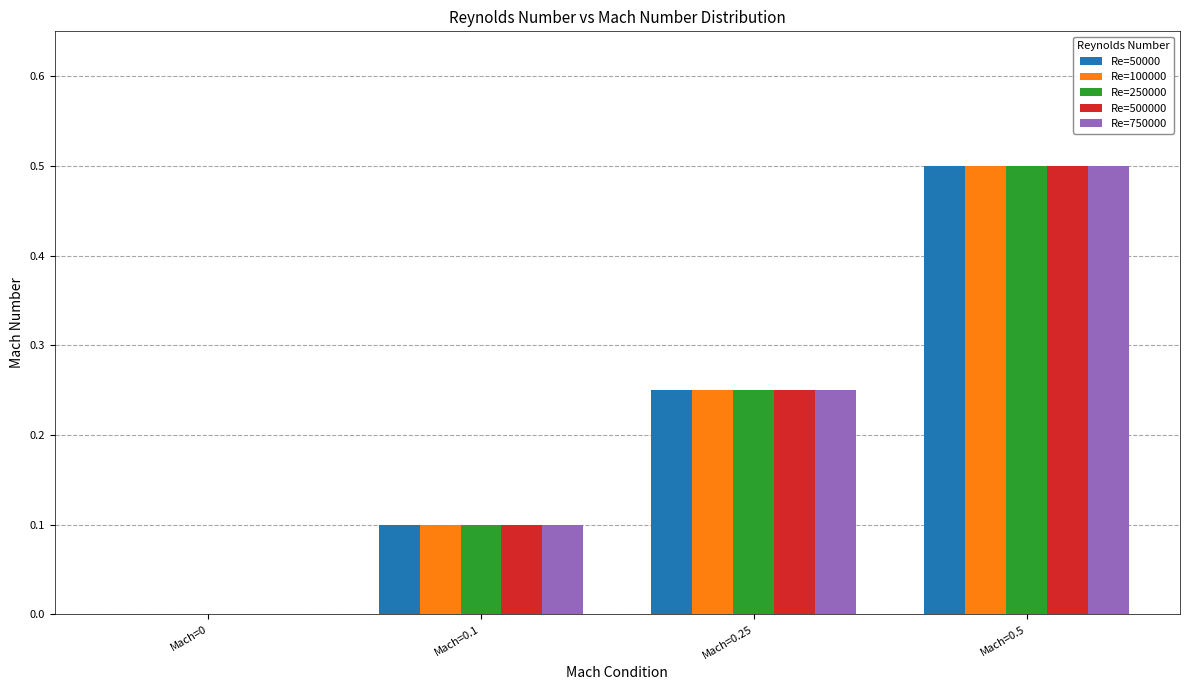

How many groups of bars are there?

4